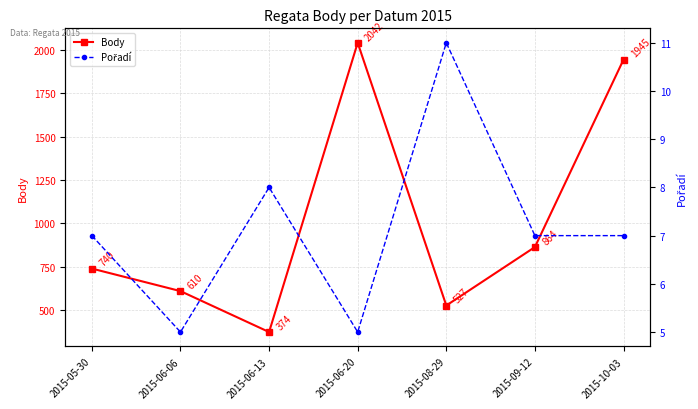

At which label is Pořadí closest to 8?

2015-06-13